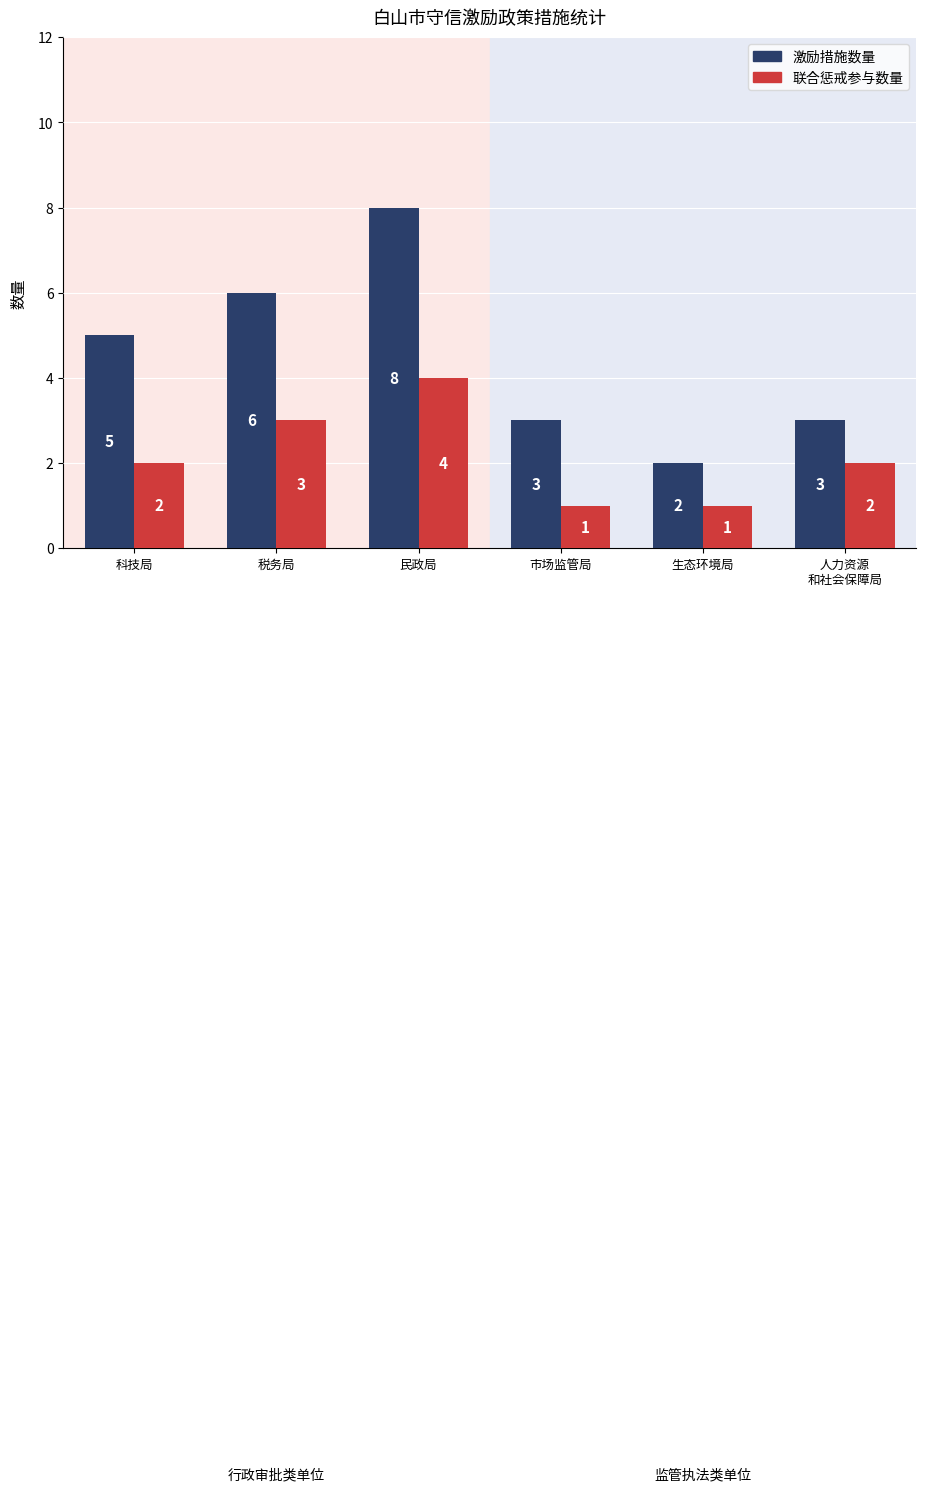

Reading left to right, extract all data points from this chart.

激励措施数量: 5	6	8	3	2	3
联合惩戒参与数量: 2	3	4	1	1	2